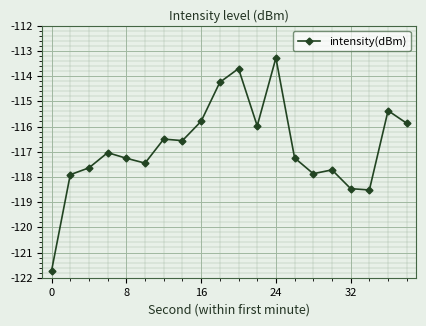

True or false: there are more than 1 points higher than both neighbors.

True